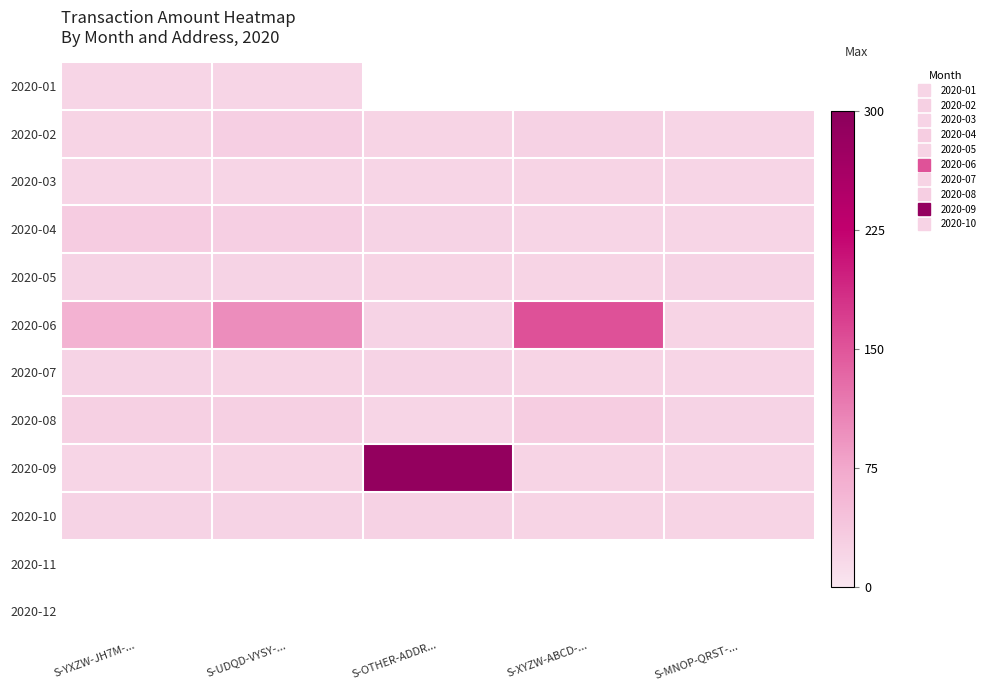

How many distinct data groups are displayed?

12